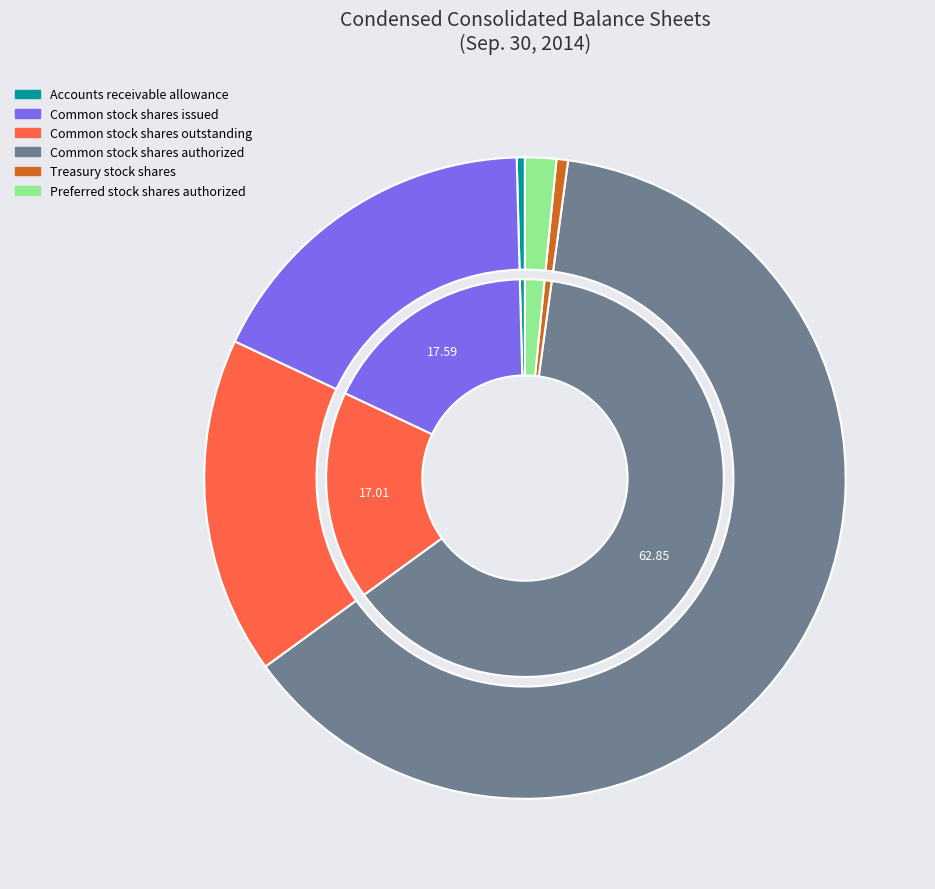

How many segments does this pie chart have?

6